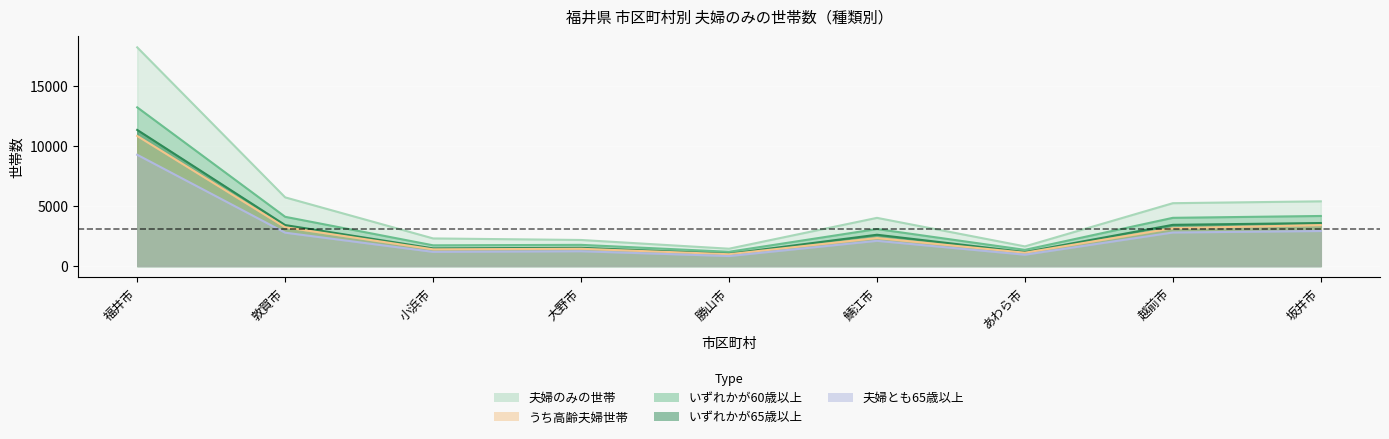

What is the label of the 3rd point from the left?

小浜市